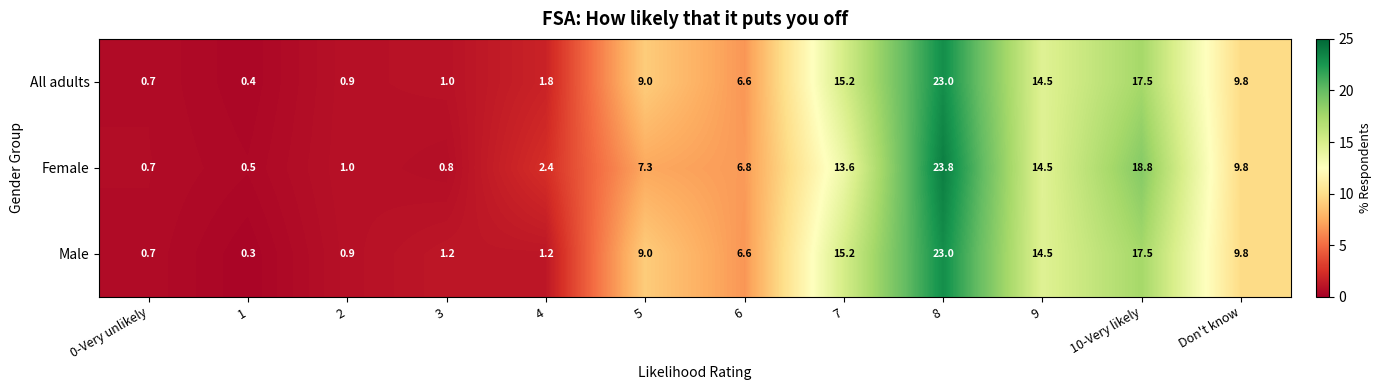

Rank the series by their average value, from lowest to highest.

Male, Female, All adults